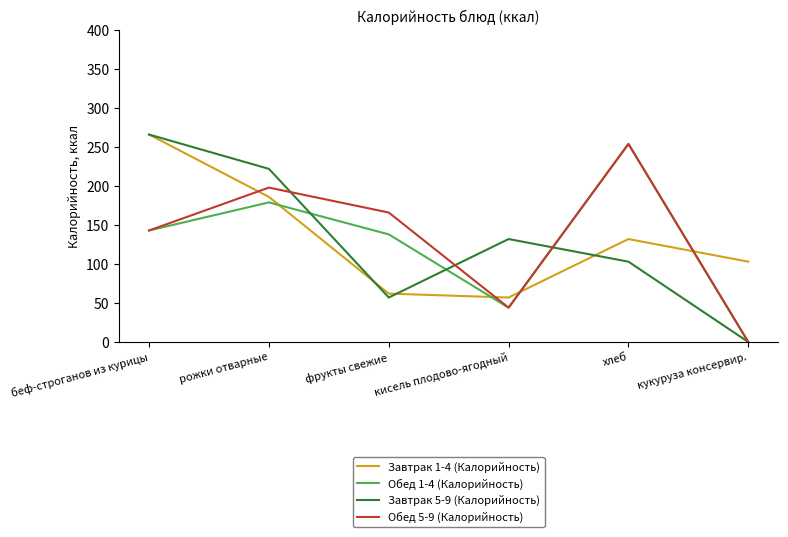

At which category does the chart reach its minimum across all series?

кукуруза консервир.